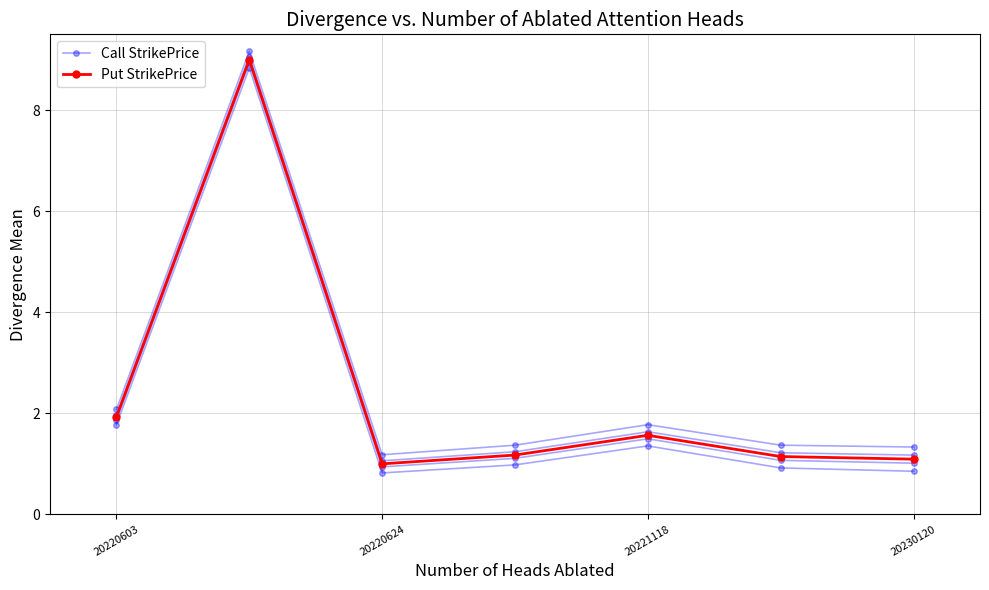

True or false: Call StrikePrice and Put StrikePrice intersect in this chart.

False